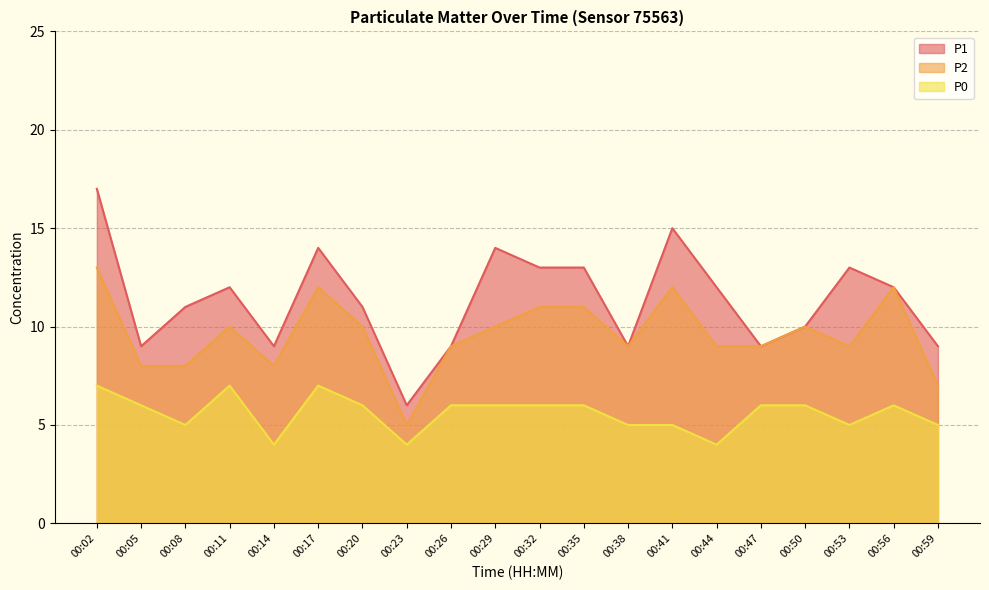

Which series has the widest spread of values?

P1